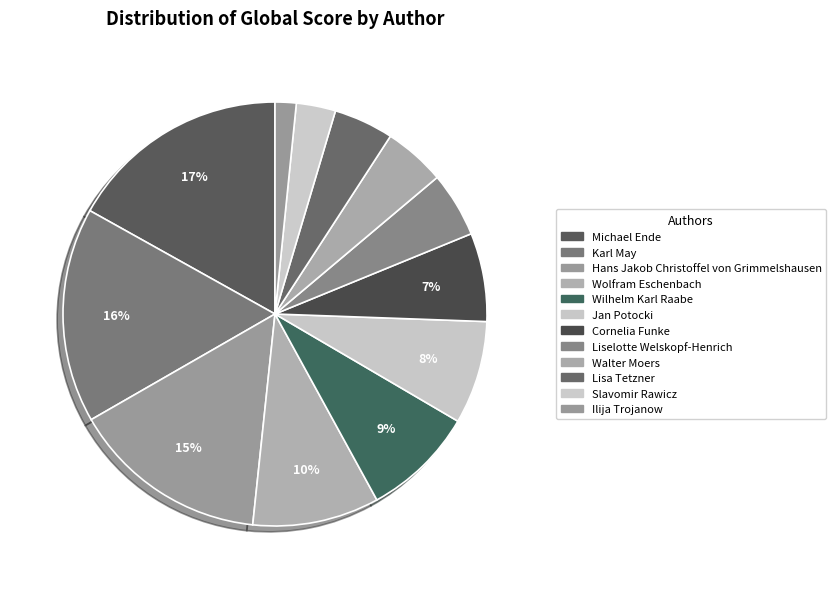

How many segments does this pie chart have?

12